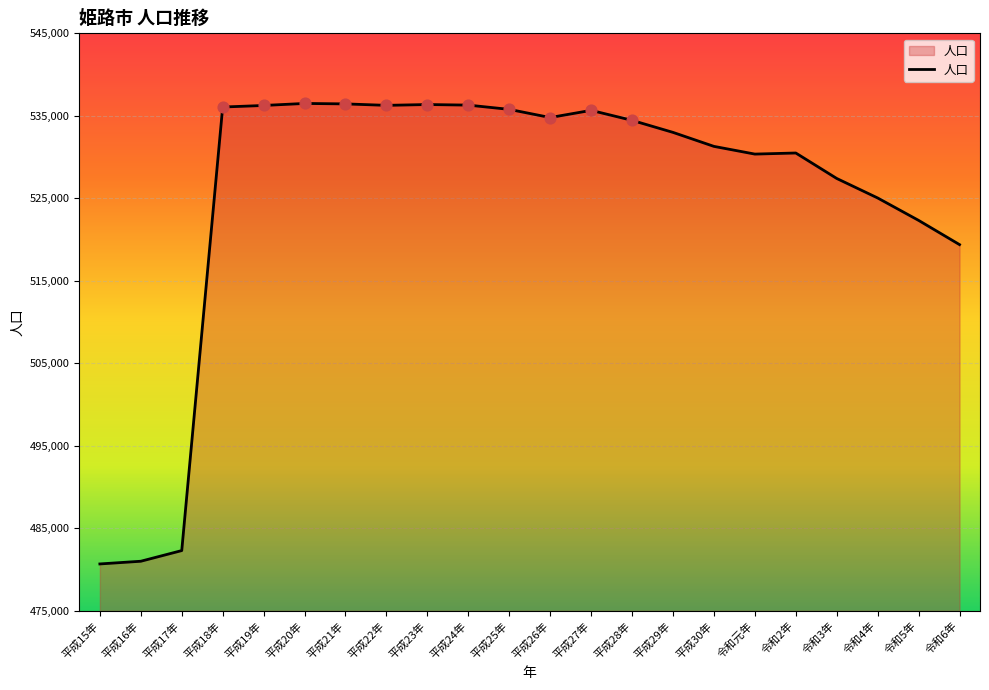

Which has a higher value, 令和5年 or 令和6年?

令和5年